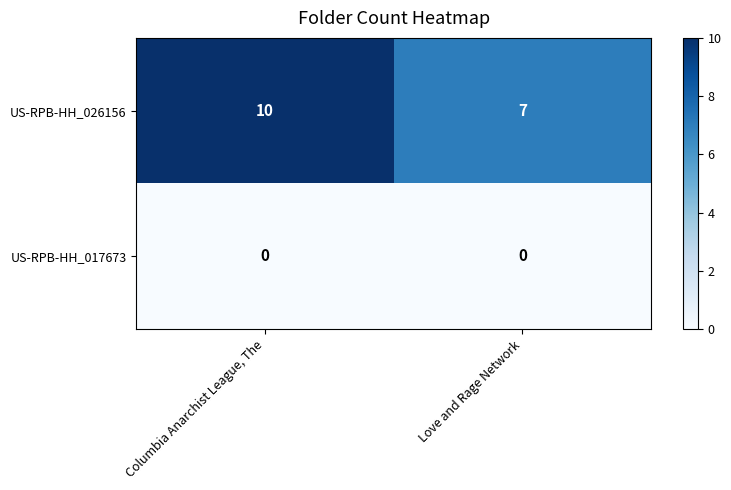

What is the lowest value of the US-RPB-HH_026156 series?

7